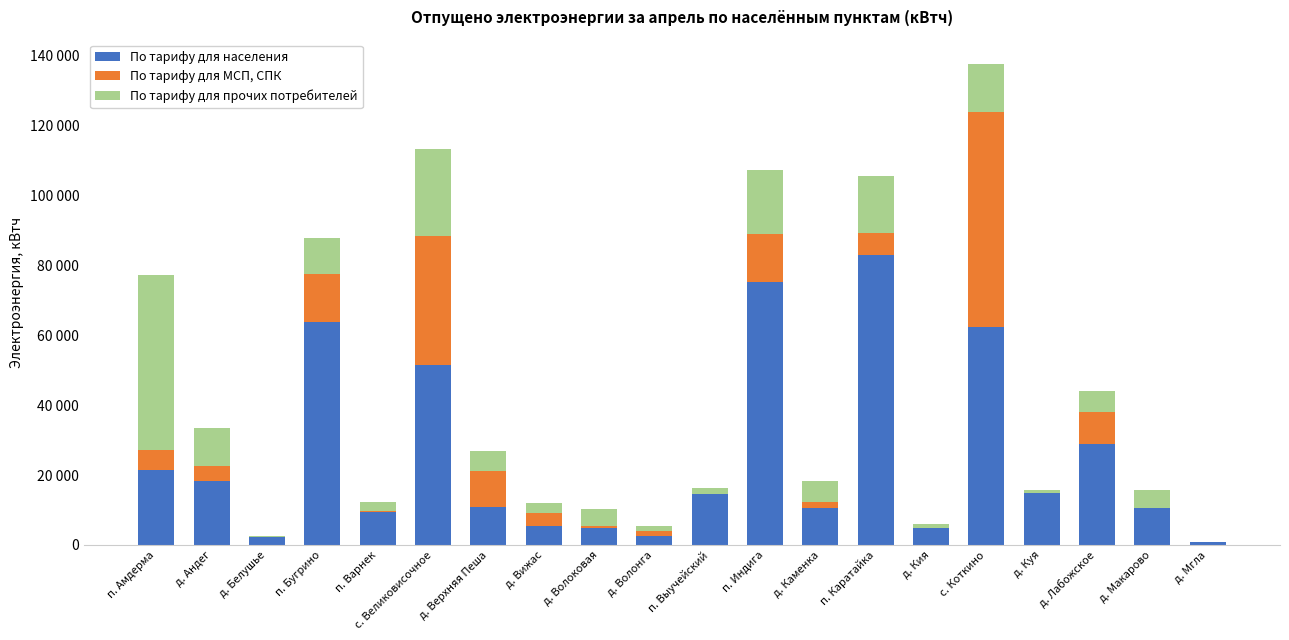

At д. Волонга, list the series in order from largest to smallest.

По тарифу для населения, По тарифу для прочих потребителей, По тарифу для МСП, СПК